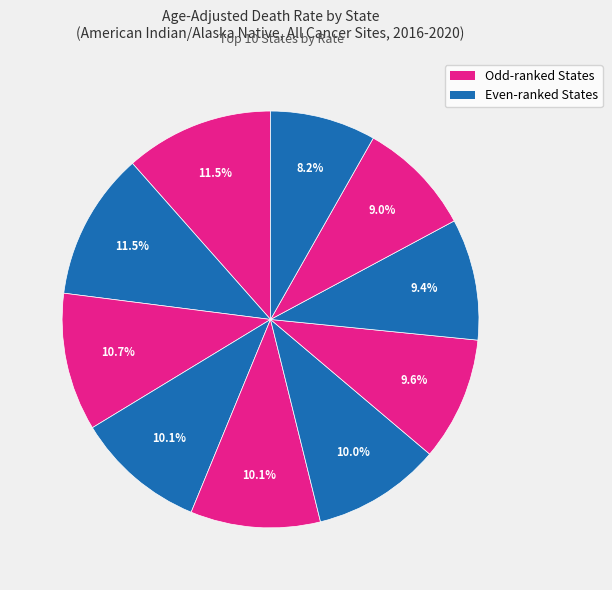

Does any single category account for the majority?

No